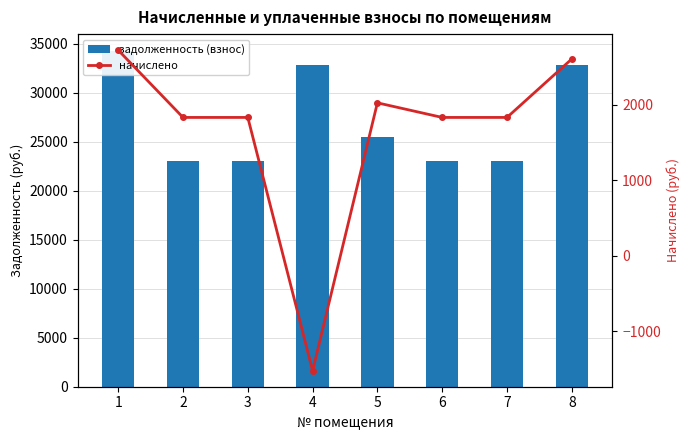

At which label does задолженность (взнос) first exceed 25499?

1